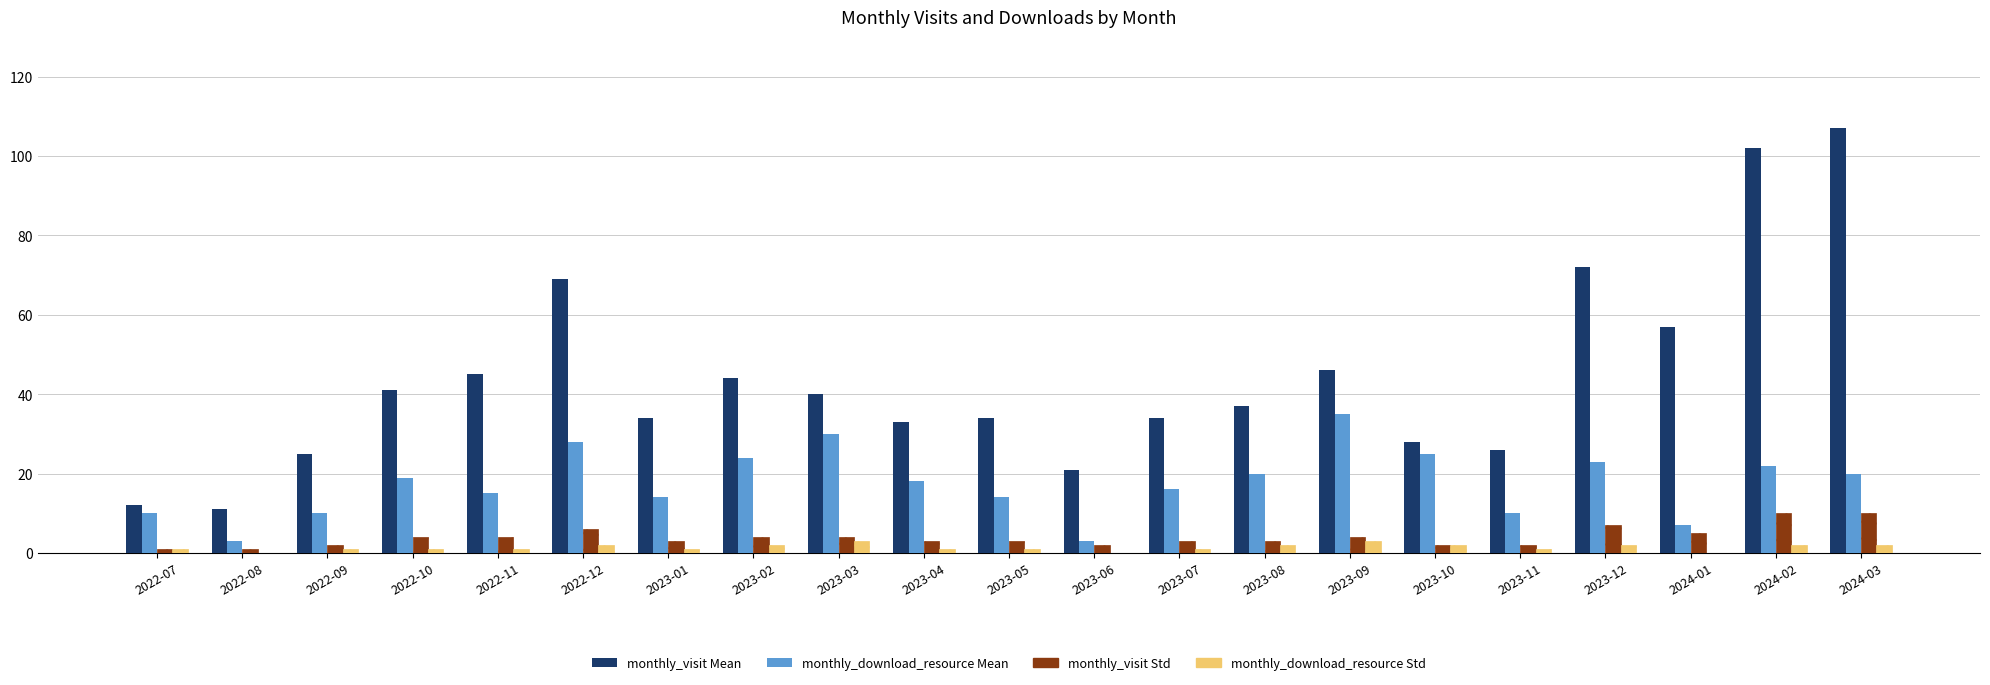

At which category does the chart reach its peak across all series?

2024-03